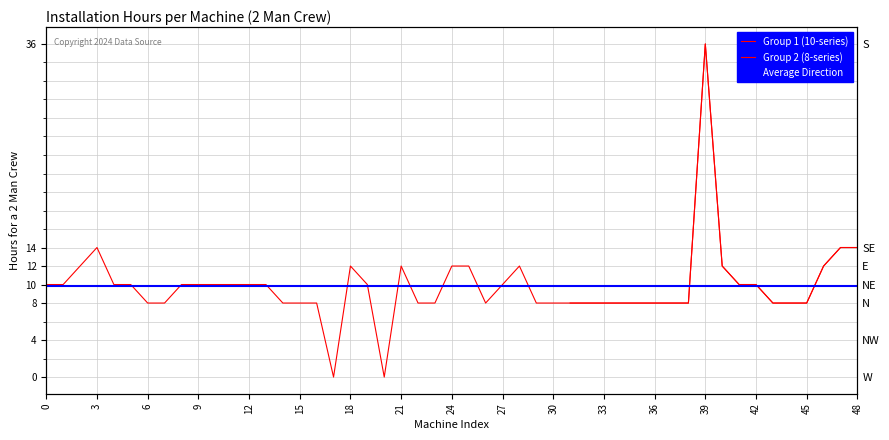

Where is the data nearest to the value 22?

48